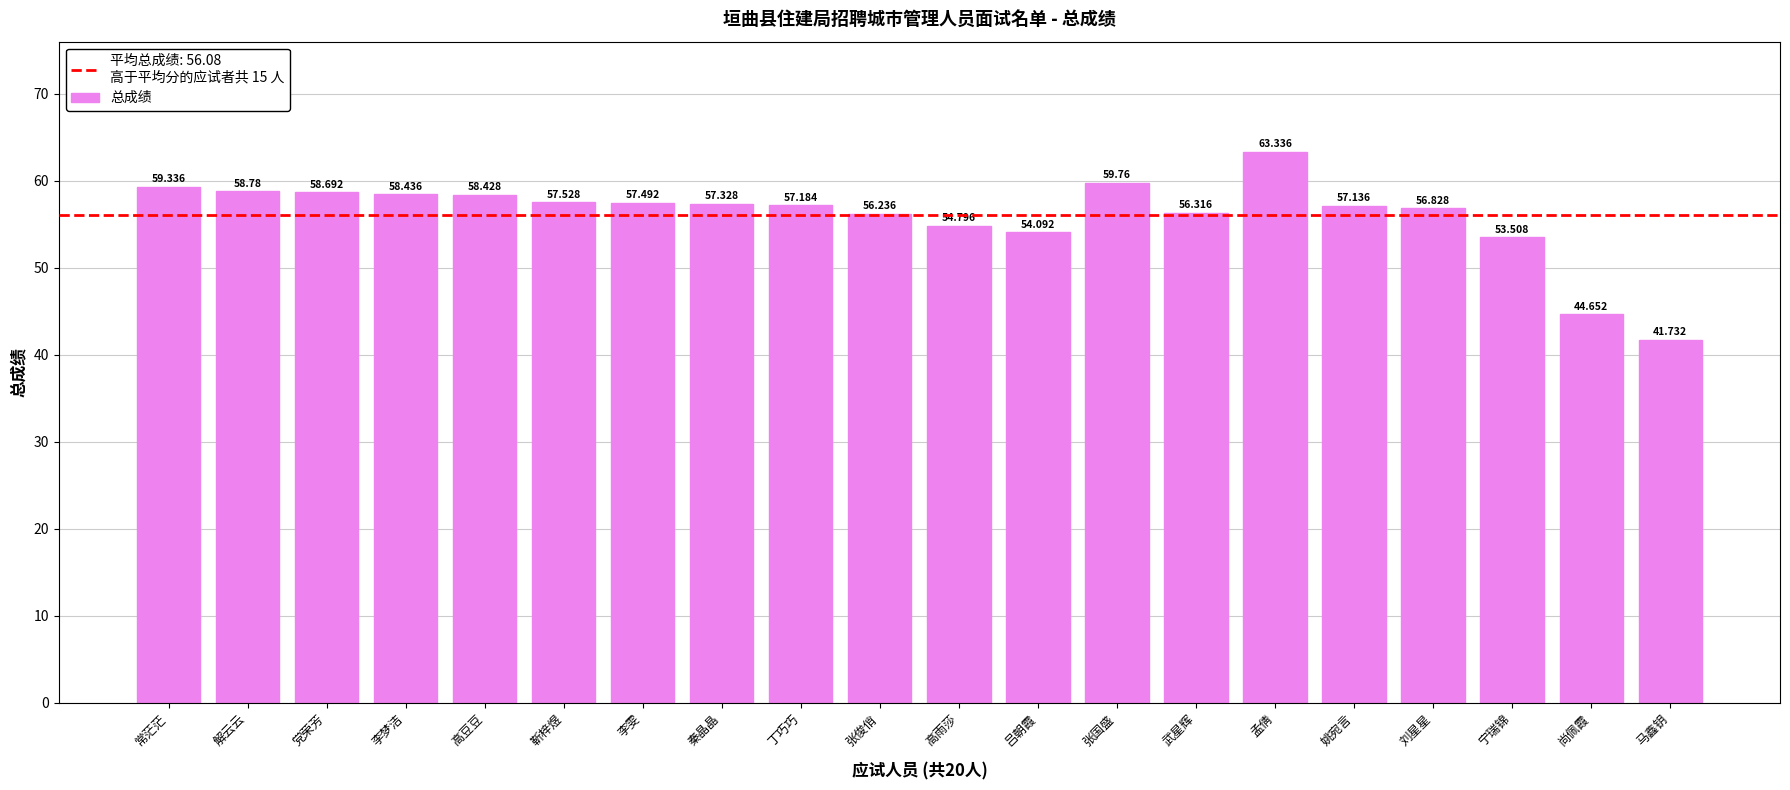

List the labels in order of value, smallest first.

马鑫钥, 尚佩霞, 宁瑞锦, 吕朝霞, 高雨莎, 张俊俏, 武星辉, 刘星星, 姚宛言, 丁巧巧, 秦晶晶, 李雯, 靳梓煜, 高豆豆, 李梦洁, 党荣芳, 解云云, 常茫茫, 张国盛, 孟倩